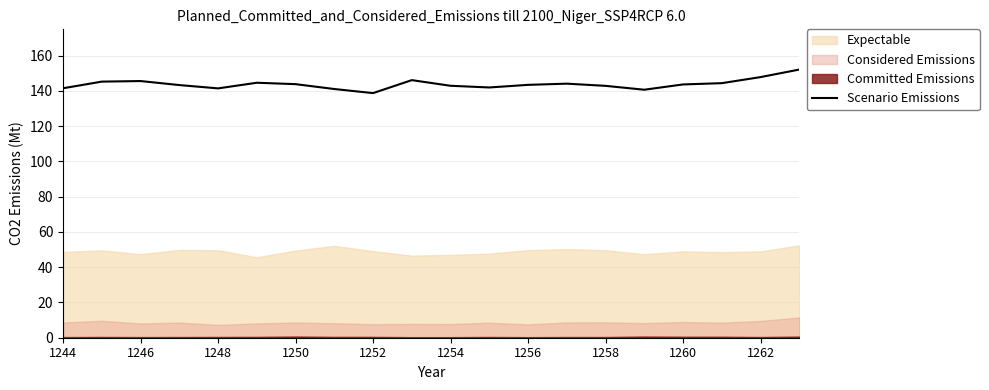

Is it true that the value at 1244 is 141.5?

True